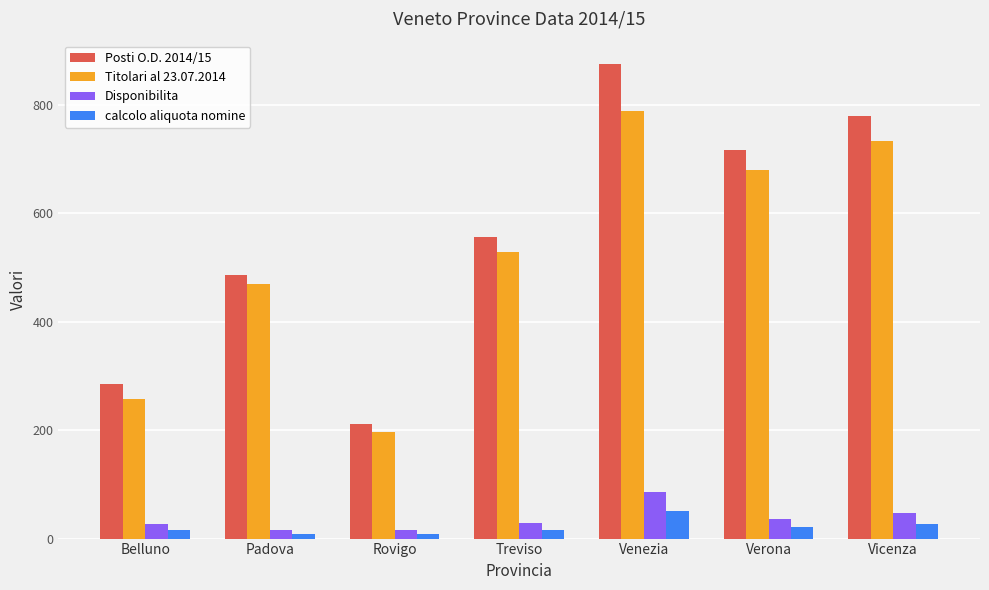

Between Venezia and Verona, which series saw the biggest shift?

Posti O.D. 2014/15